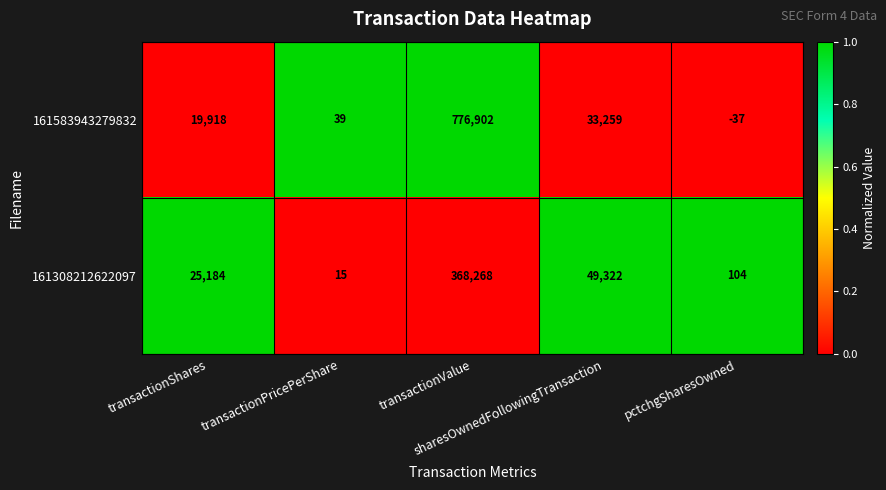

Rank the series by their average value, from highest to lowest.

161583943279832, 161308212622097